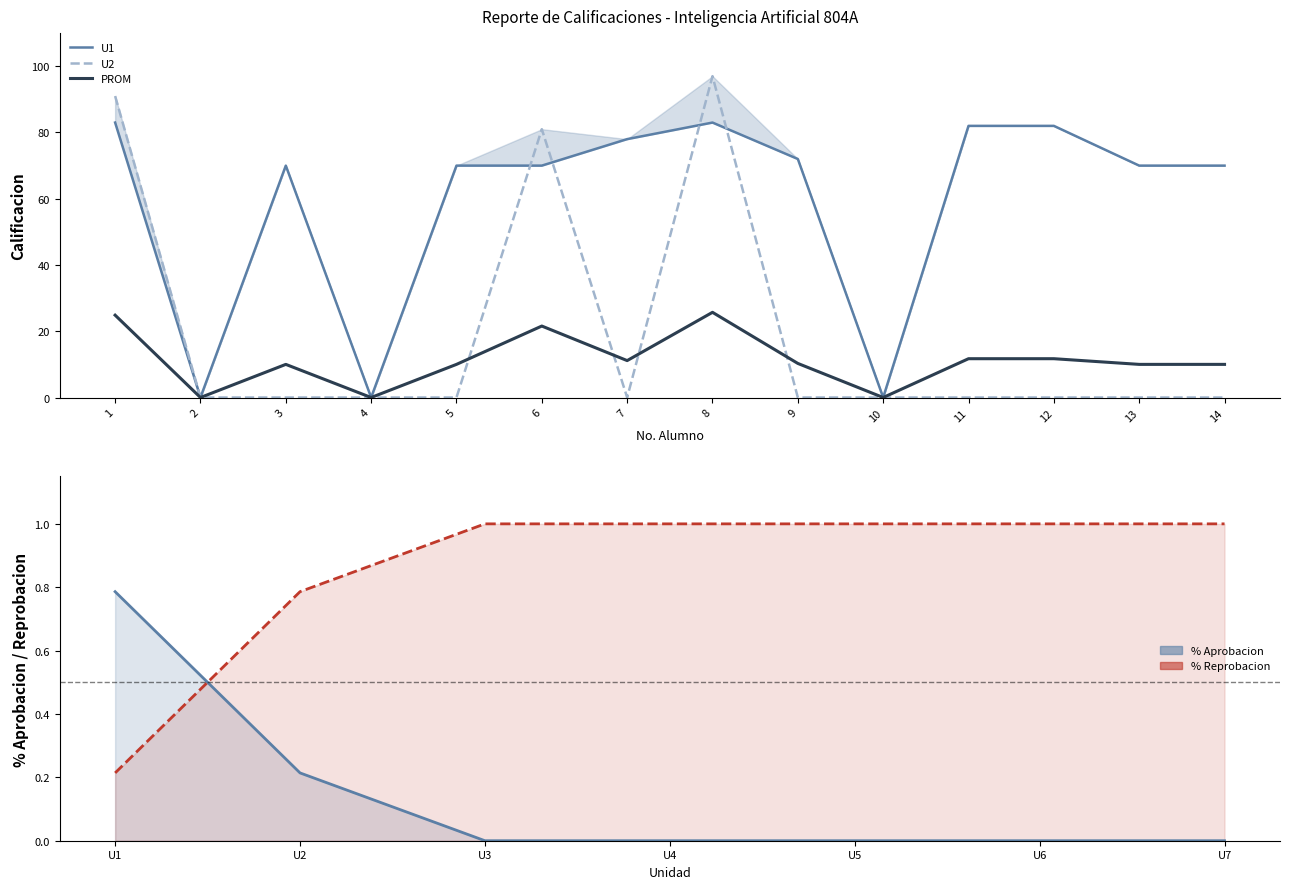

Where is the first local minimum for U1?

2